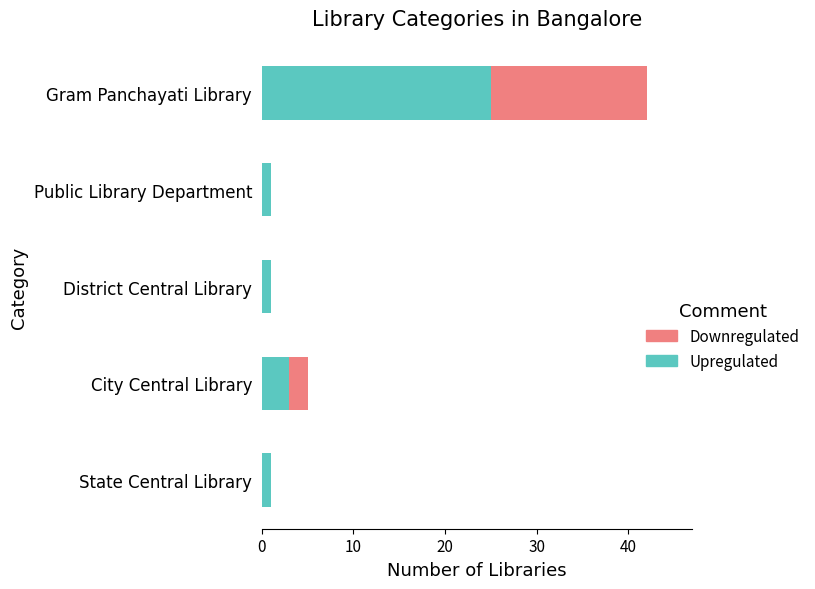

What is the total value across all series at City Central Library?

5